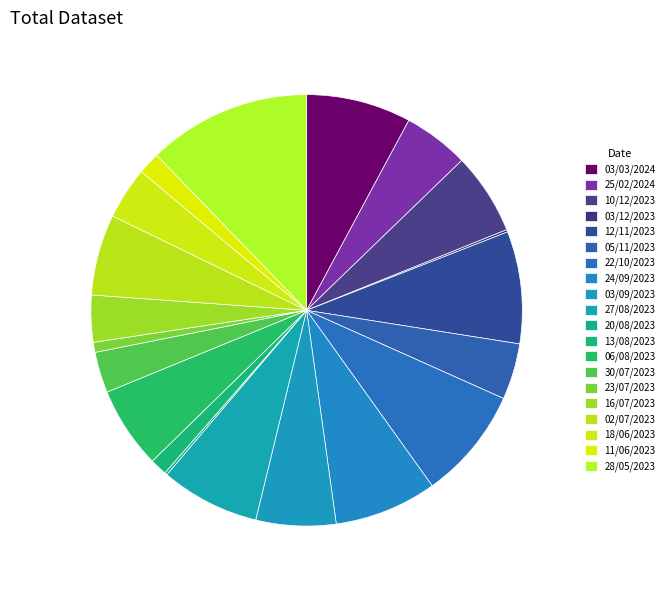

Is there any slice that represents more than half of the pie?

No